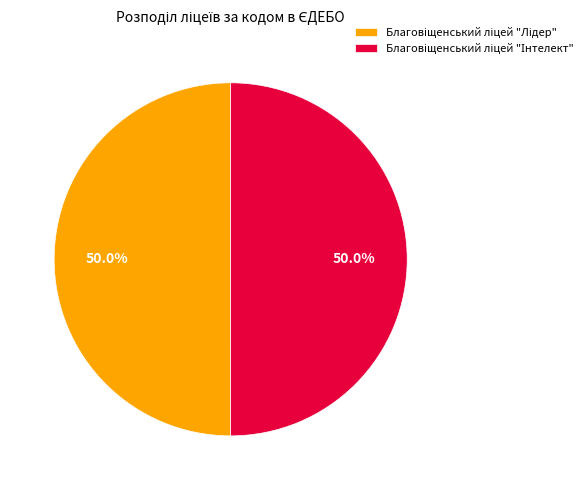

Approximately how many times larger is the value at Благовіщенський ліцей "Лідер" compared to Благовіщенський ліцей "Інтелект"?

1.0